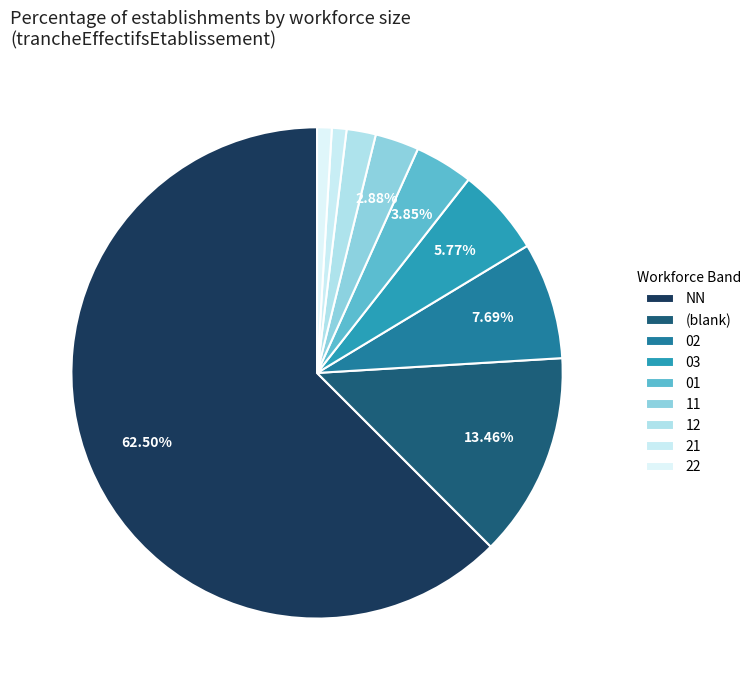

Count the number of slices in the pie.

9